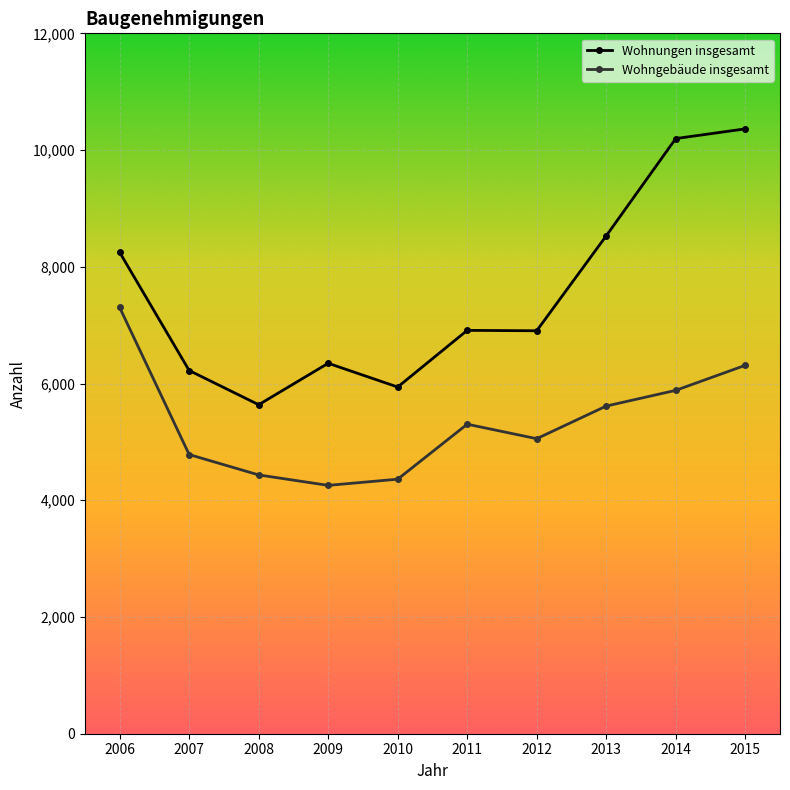

What is the value of the Wohnungen insgesamt point at the 2nd from the left?

6223